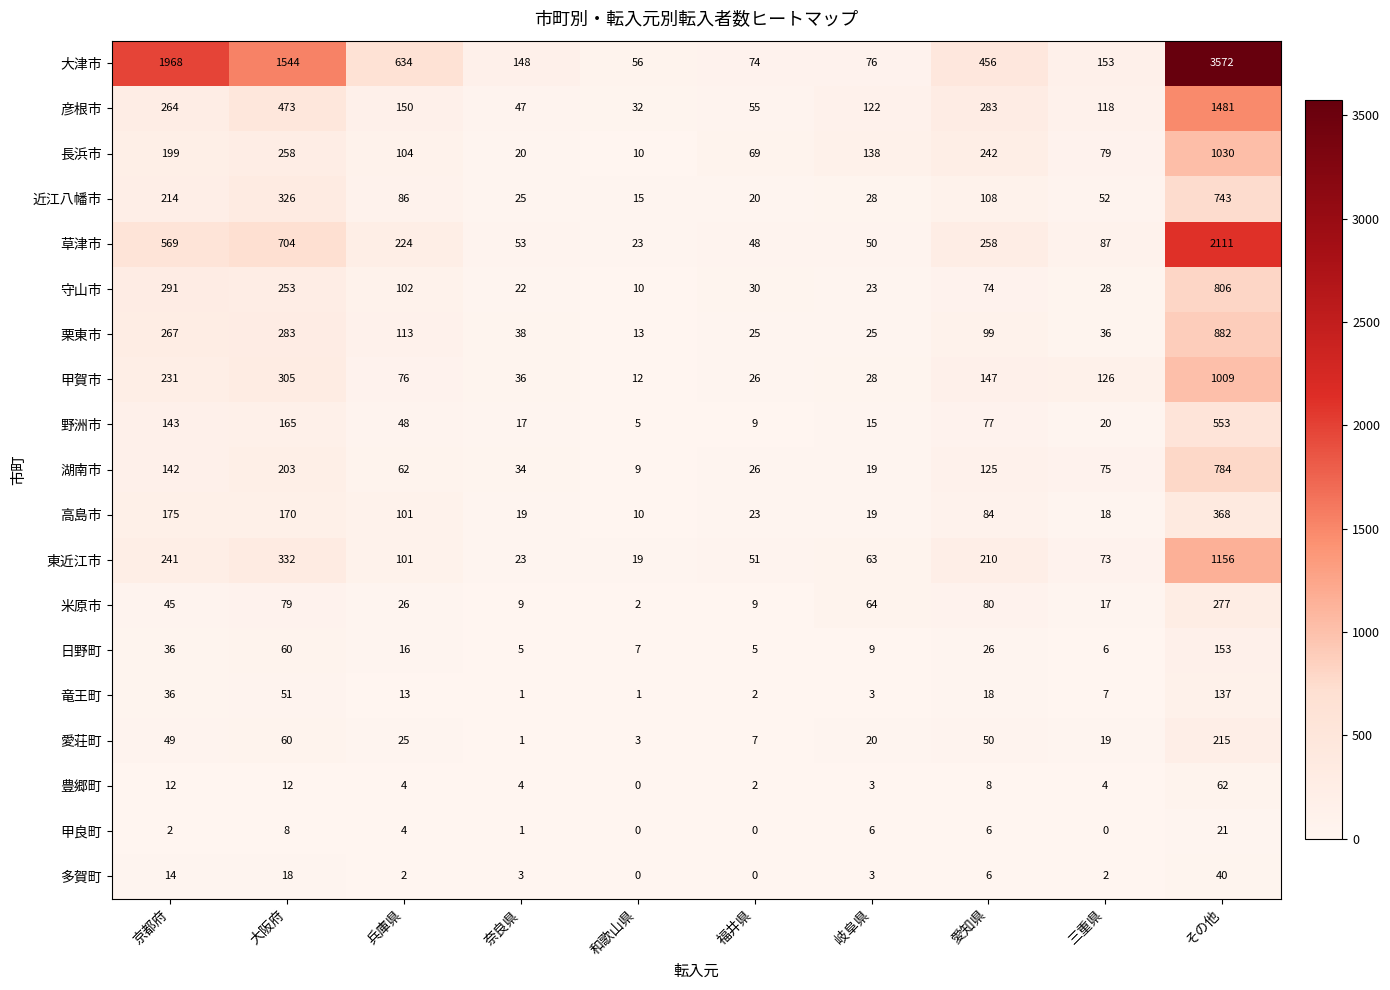

At how many categories does at least one series exceed 2252?

1